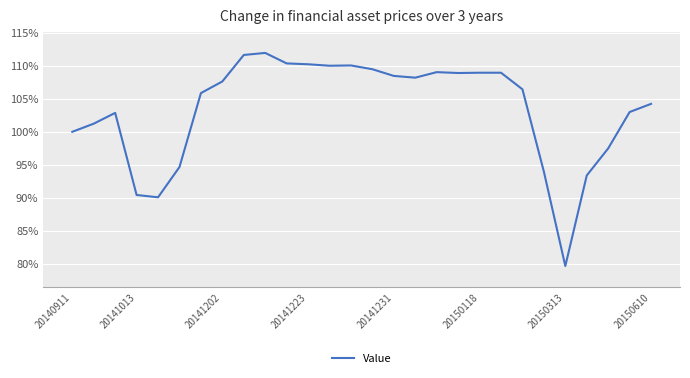

What is the difference between the maximum and minimum values?

32.2